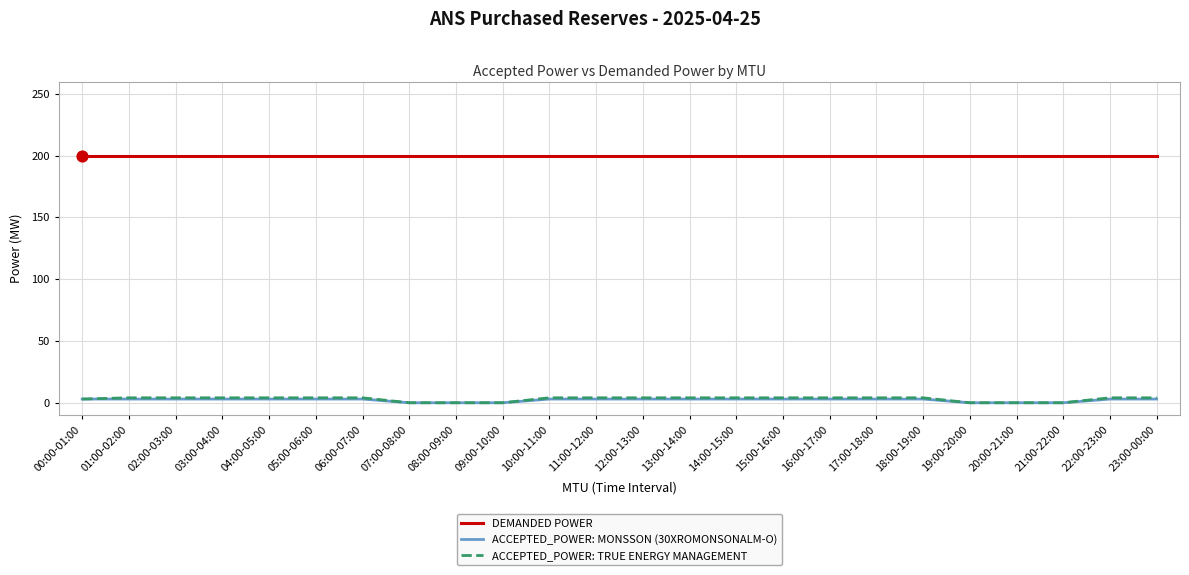

What are all the series names shown in the legend?

DEMANDED POWER, ACCEPTED_POWER: MONSSON (30XROMONSONALM-O), ACCEPTED_POWER: TRUE ENERGY MANAGEMENT